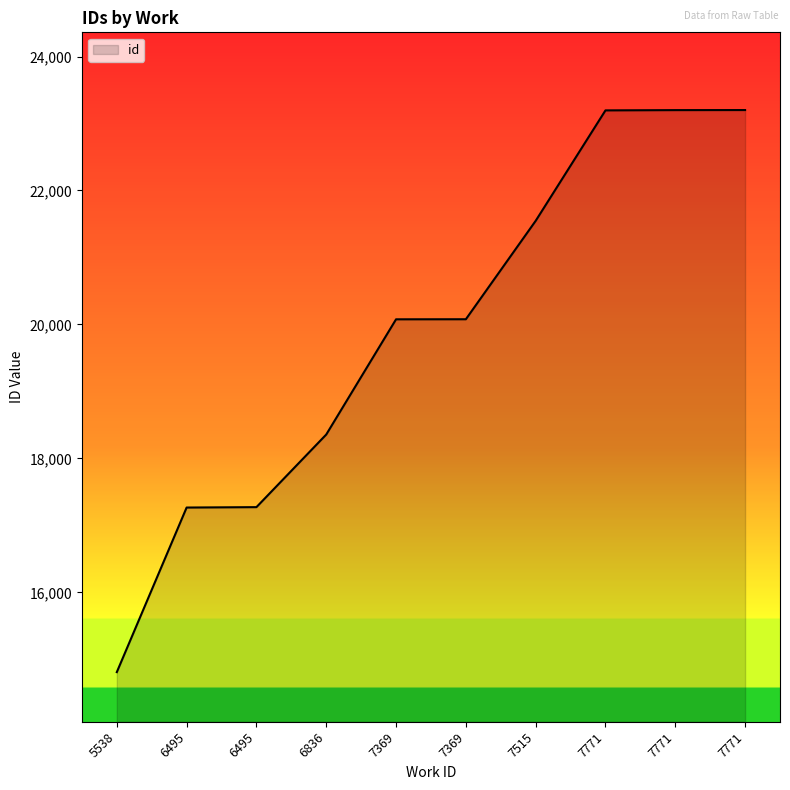

Does the chart display data point markers on the line(s)?

No